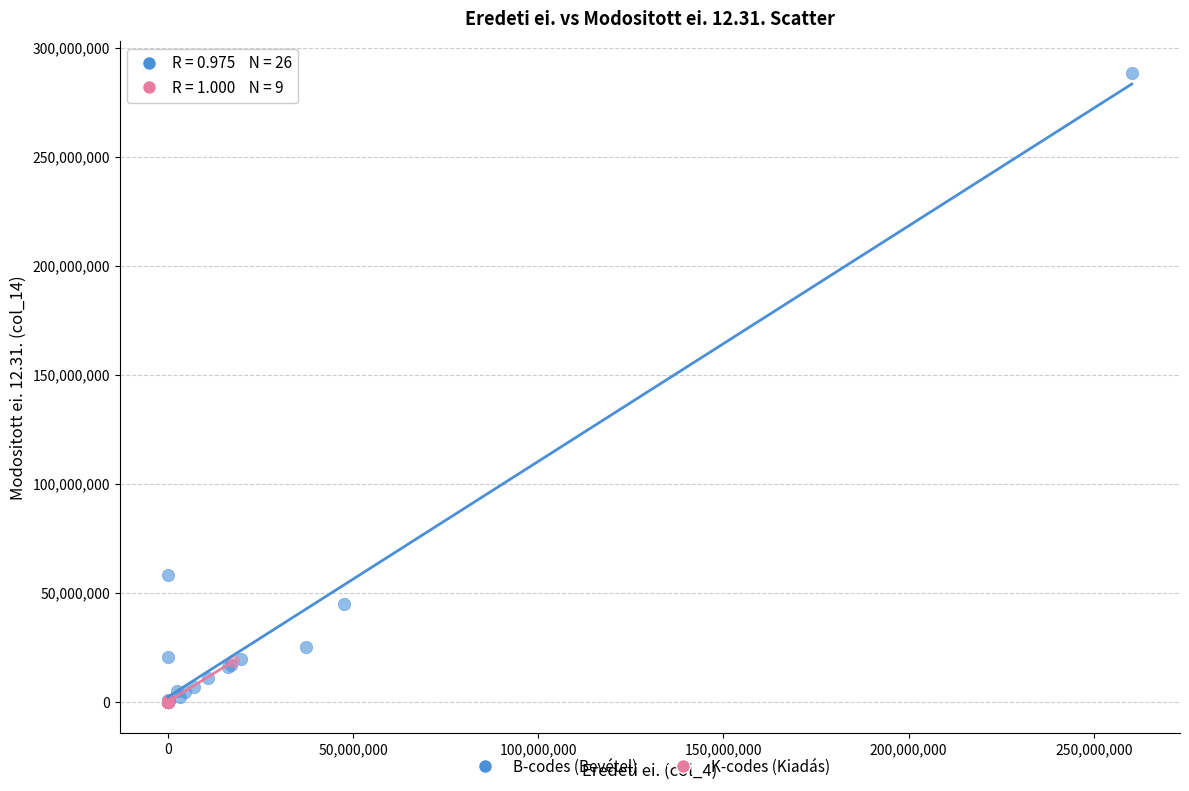

Which series reaches the maximum Y coordinate?

B-codes (Bevétel)